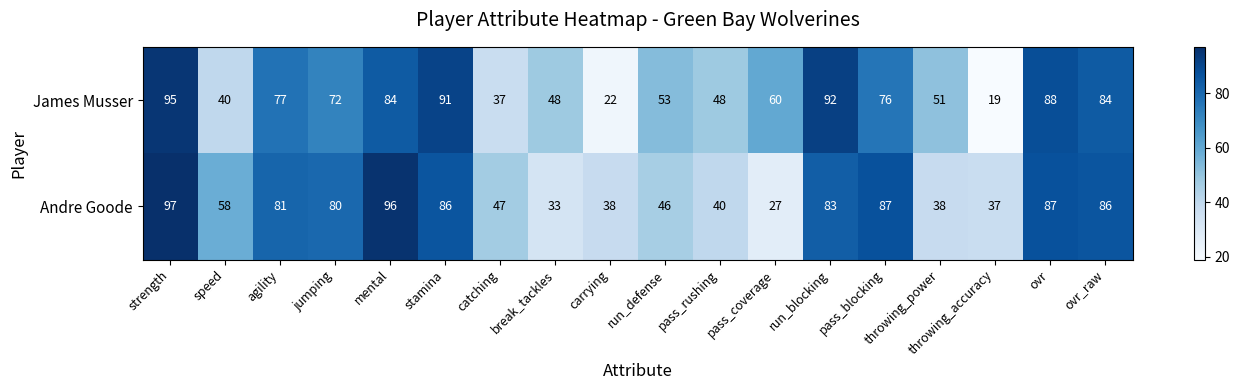

At which category does the chart reach its peak across all series?

strength